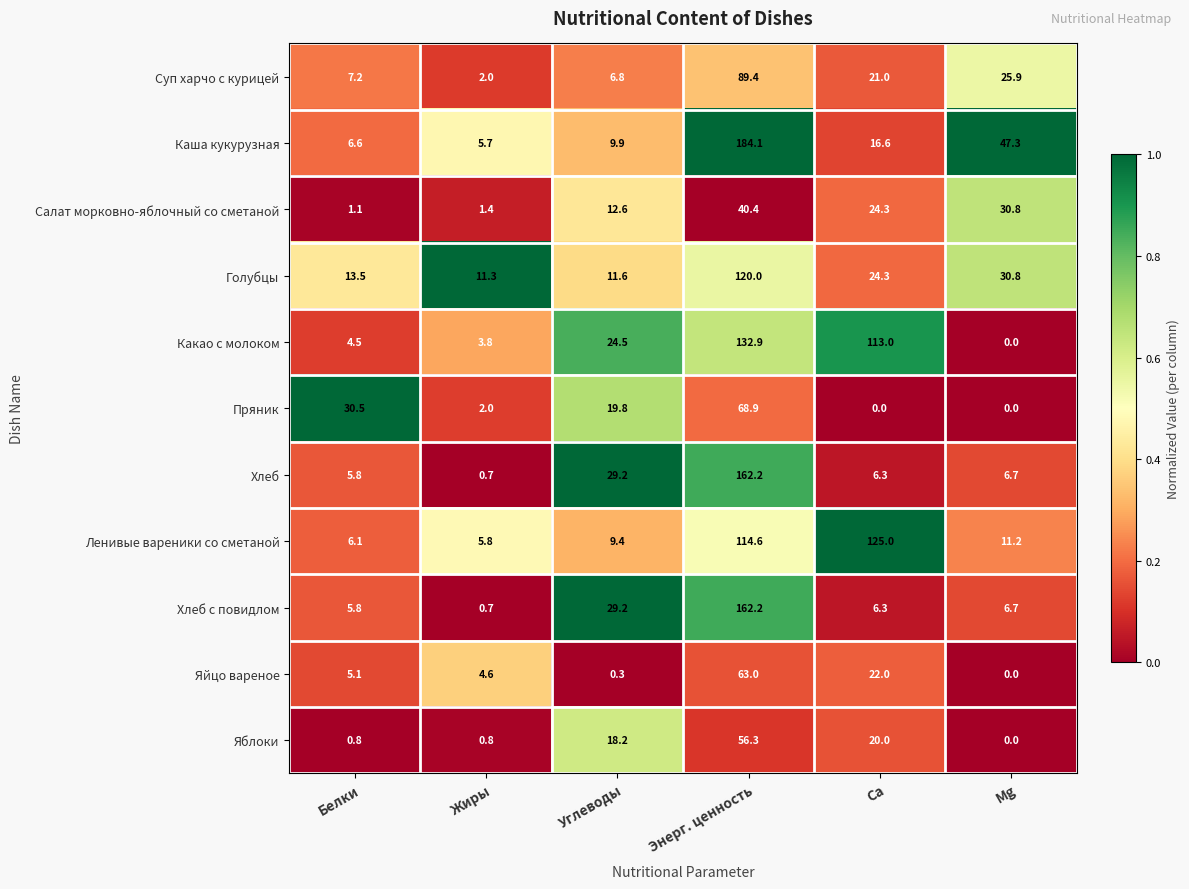

The Какао с молоком series shows 3.8 at Жиры. True or false?

True